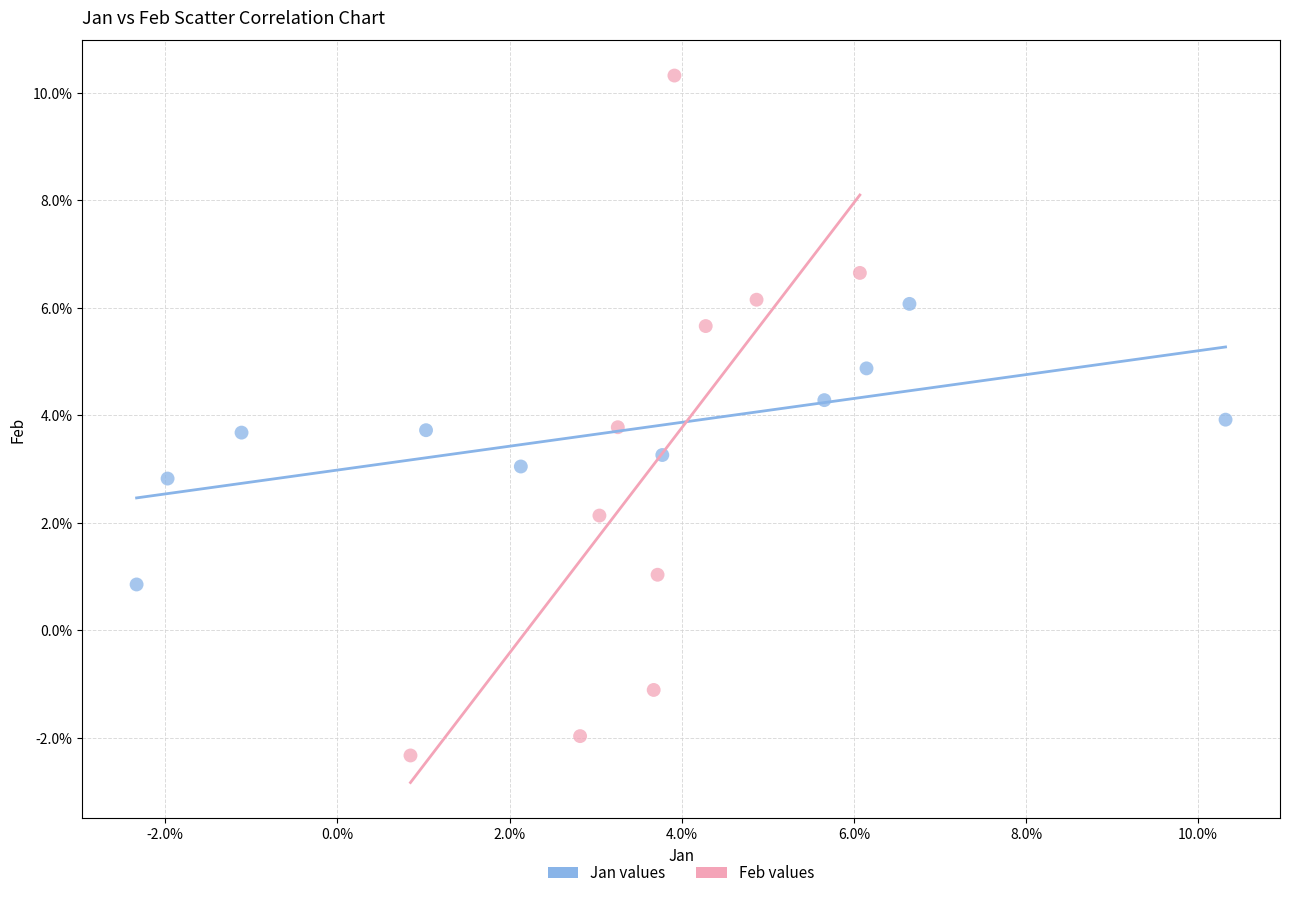

Which series reaches the minimum Y coordinate?

Feb values